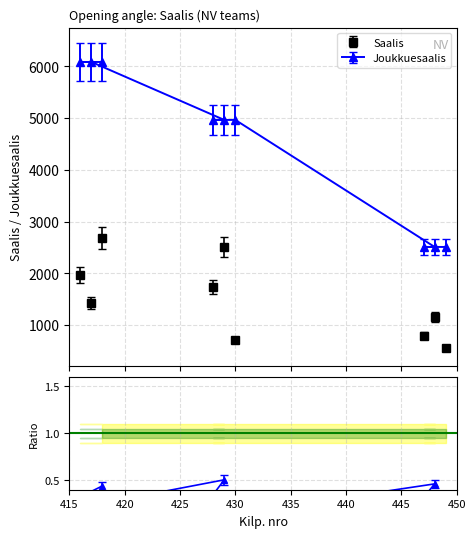

Is it true that Saalis equals 720.0 at 430?

True